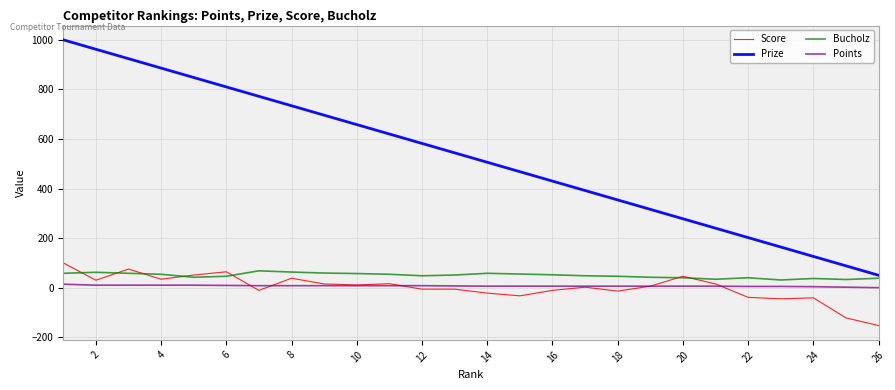

How many distinct data groups are displayed?

4